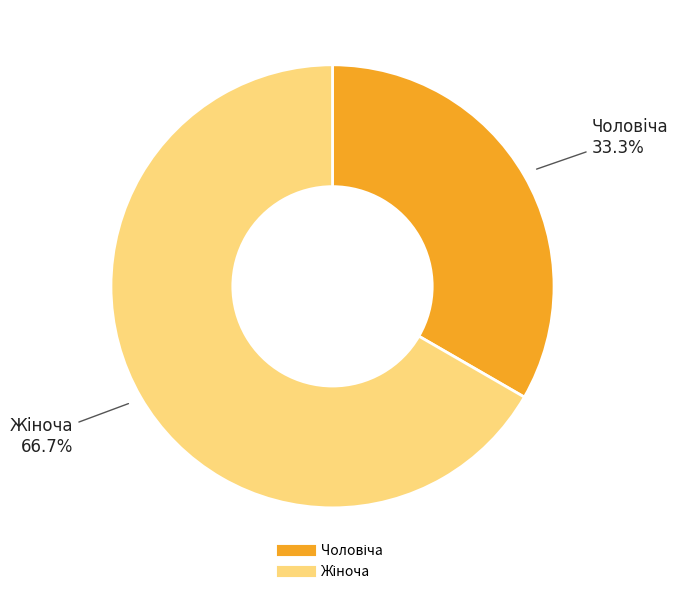

Is there any slice that represents more than half of the pie?

Yes